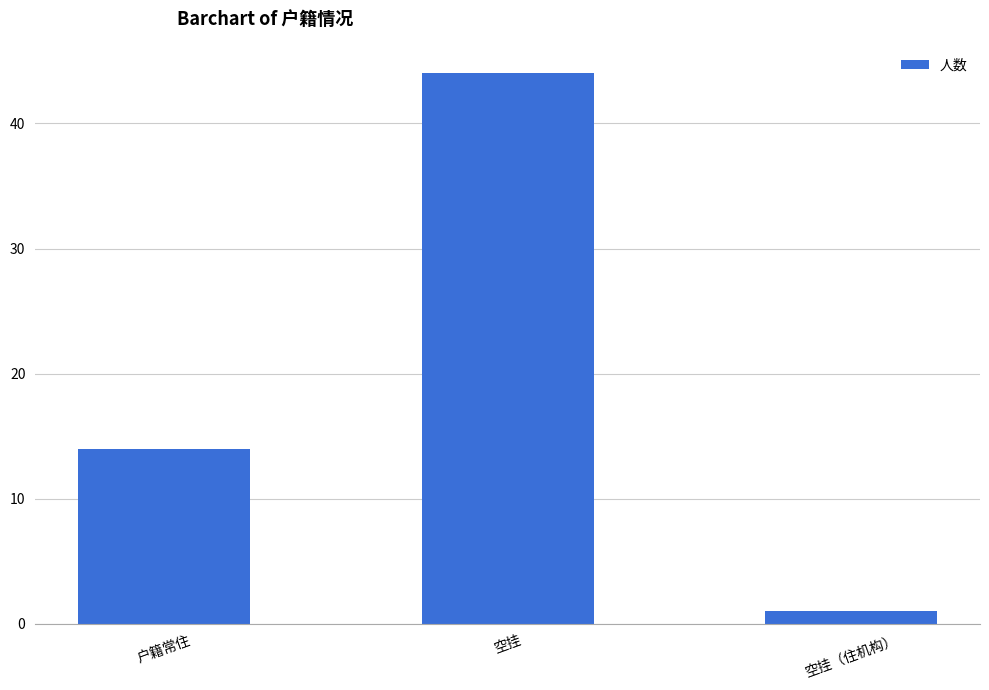

What is the value of the 2nd bar from the left?

44